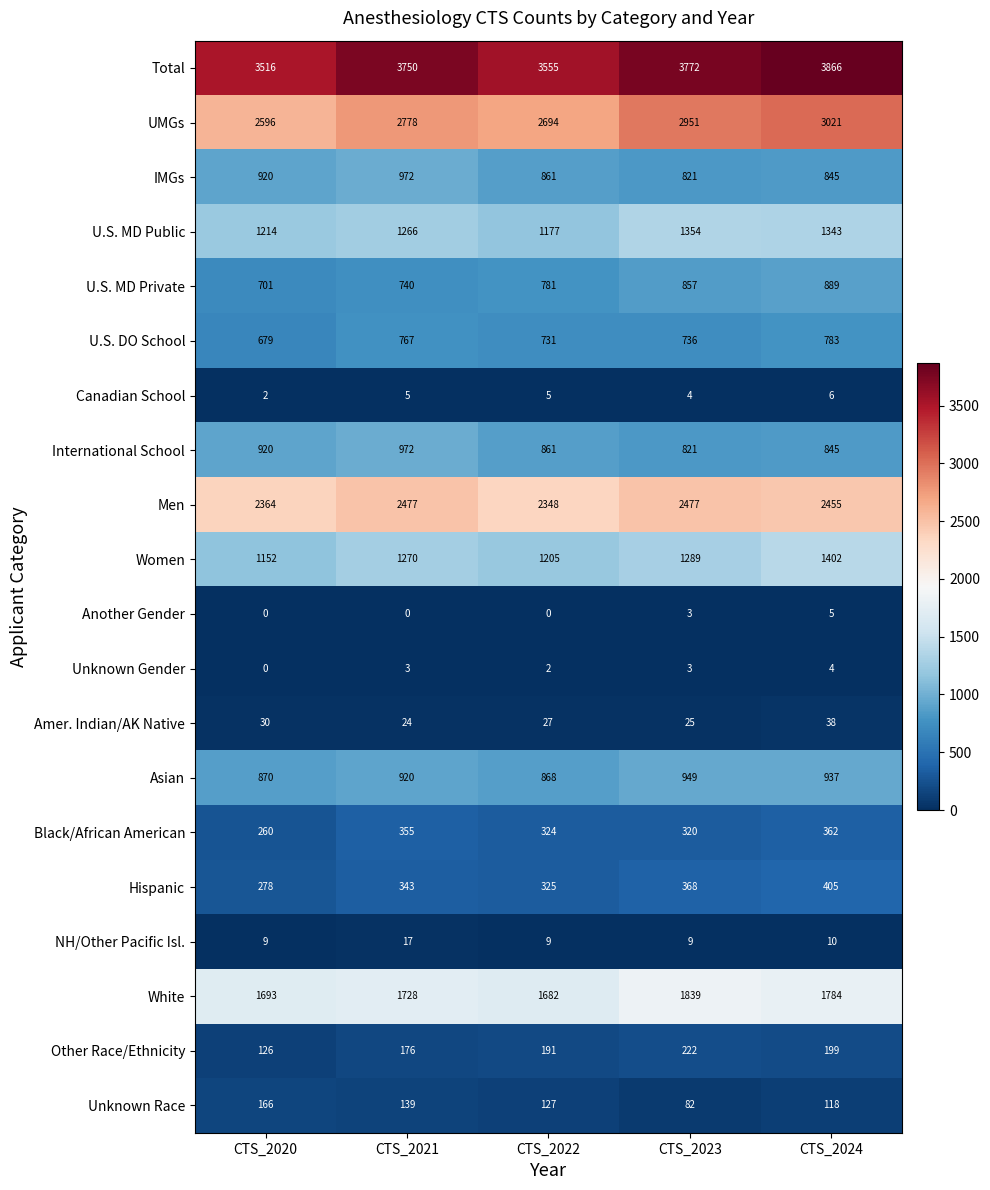

What is the maximum value shown in the chart?

3866